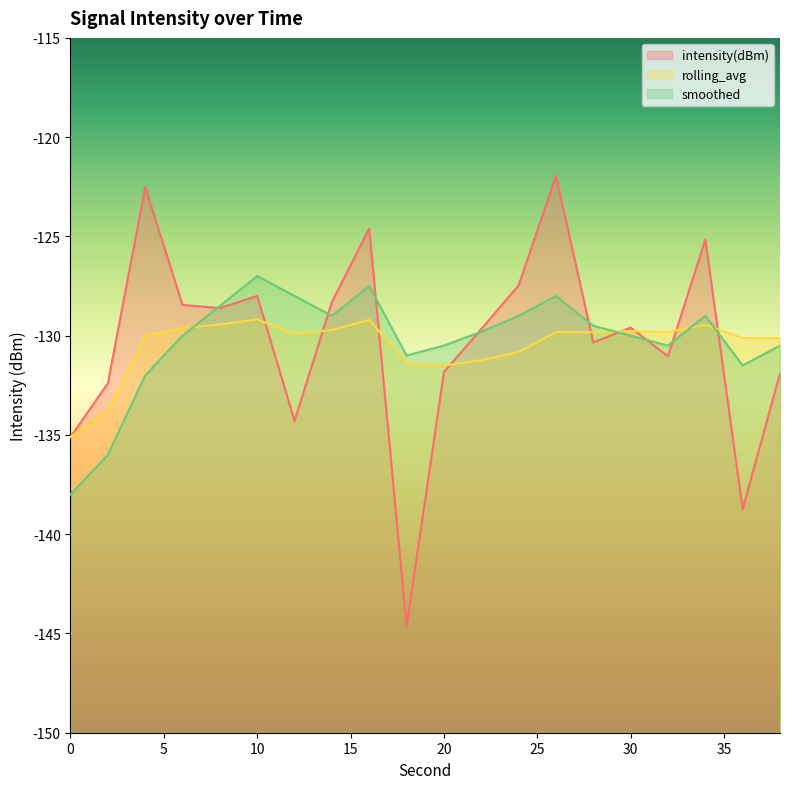

How many lines are shown in the chart?

3